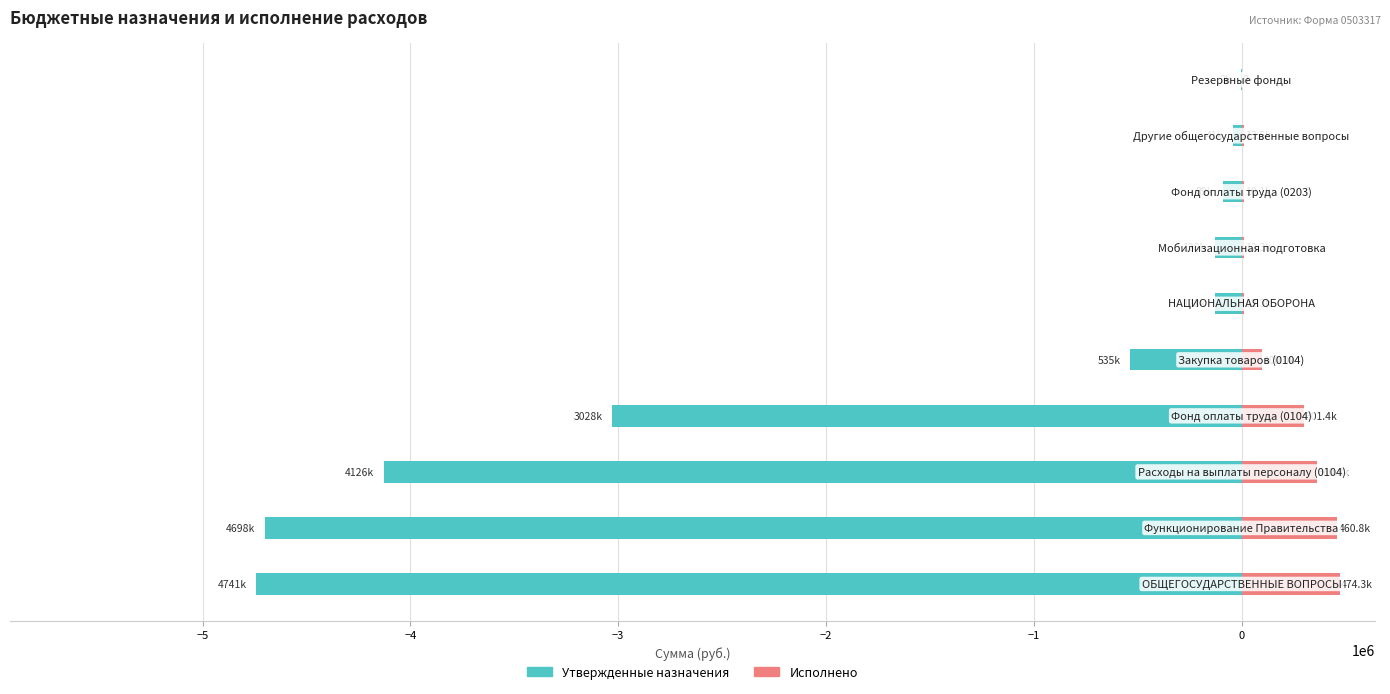

How many groups of bars are there?

10